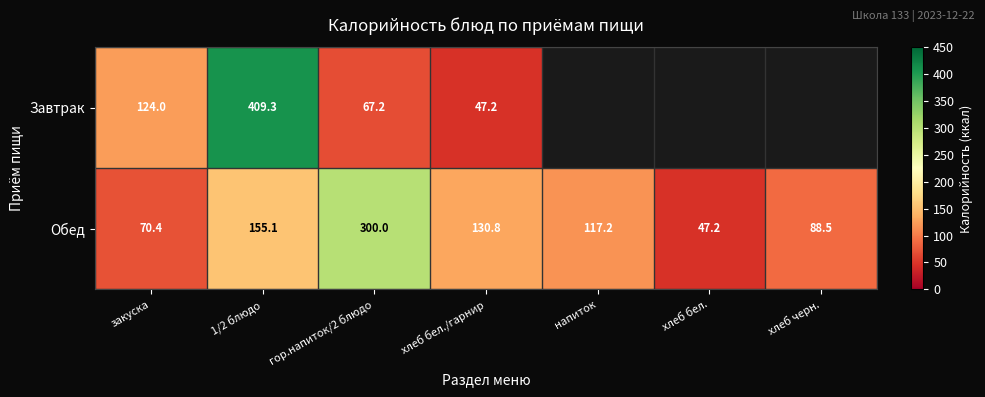

What is the difference between the highest and lowest values at гор.напиток/2 блюдо?

232.8